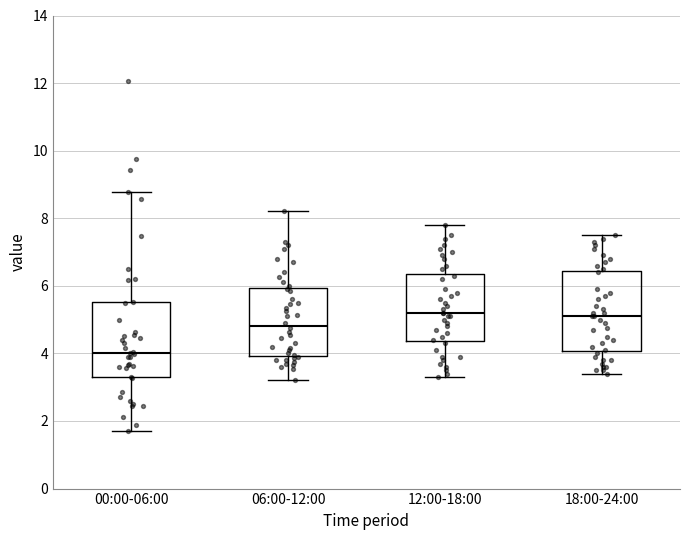

Reading left to right, transcribe this box plot: for each box, give where its median line is, the range the box spans, and where its two whiskers end, as read against the y-axis. The values are not printed on the chart, so give them approximately, as read against the axis.

00:00-06:00: median 4.0, box 3.2 to 5.6, whiskers 1.8 to 8.8
06:00-12:00: median 4.8, box 4.0 to 6.0, whiskers 3.2 to 8.2
12:00-18:00: median 5.2, box 4.4 to 6.4, whiskers 3.4 to 7.8
18:00-24:00: median 5.2, box 4.0 to 6.4, whiskers 3.4 to 7.6